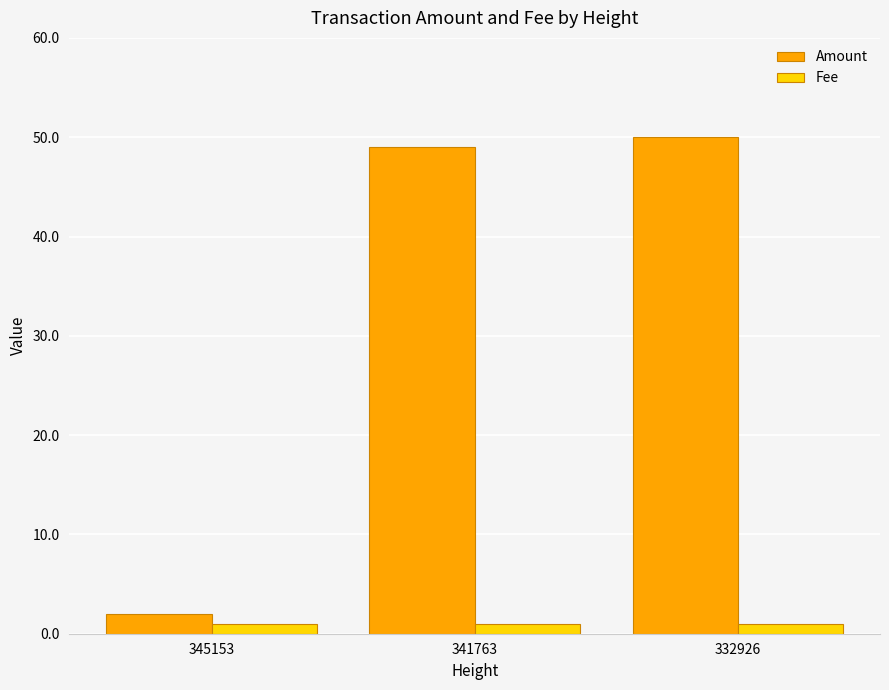

The value of Fee at 345153 is 1.0. True or false?

True